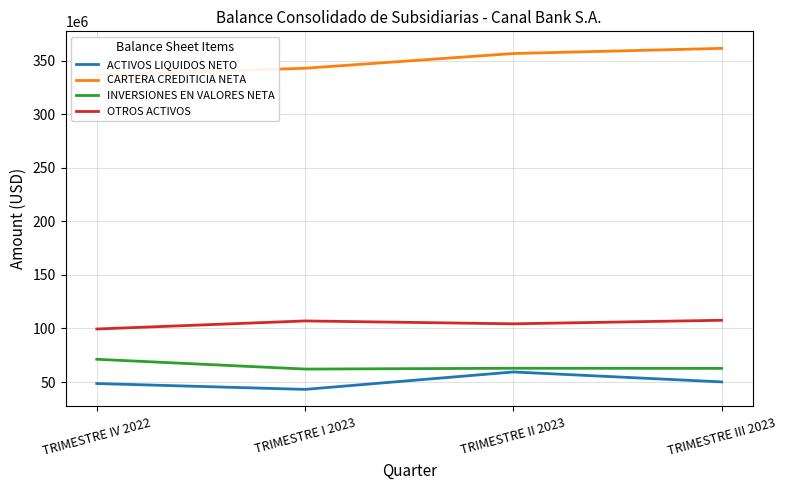

Reading left to right, transcribe all the data shown in this chart.

ACTIVOS LIQUIDOS NETO: TRIMESTRE IV 2022=48570159.3	TRIMESTRE I 2023=43108961.3	TRIMESTRE II 2023=59370816.1	TRIMESTRE III 2023=50092628.0
CARTERA CREDITICIA NETA: TRIMESTRE IV 2022=336595739.1	TRIMESTRE I 2023=342912275.0	TRIMESTRE II 2023=356658391.6	TRIMESTRE III 2023=361457940.9
INVERSIONES EN VALORES NETA: TRIMESTRE IV 2022=71223007.5	TRIMESTRE I 2023=62073987.2	TRIMESTRE II 2023=62834420.5	TRIMESTRE III 2023=62709400.3
OTROS ACTIVOS: TRIMESTRE IV 2022=99480460.1	TRIMESTRE I 2023=107007186.5	TRIMESTRE II 2023=104316626.3	TRIMESTRE III 2023=107634695.2